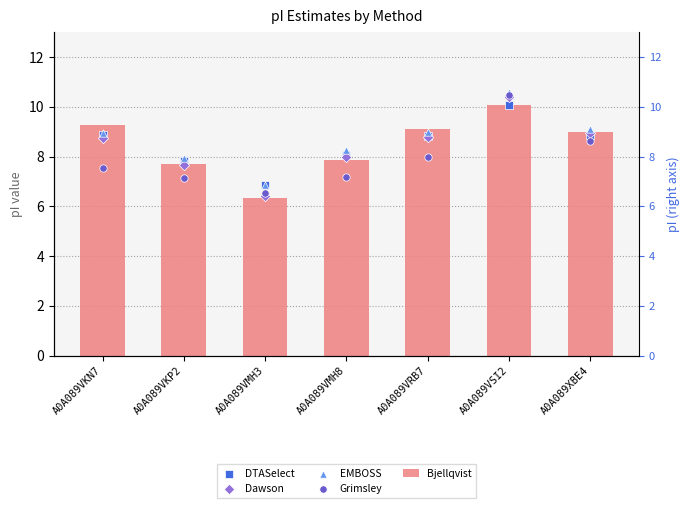

At which category is the sum across all series the highest?

A0A089VSI2